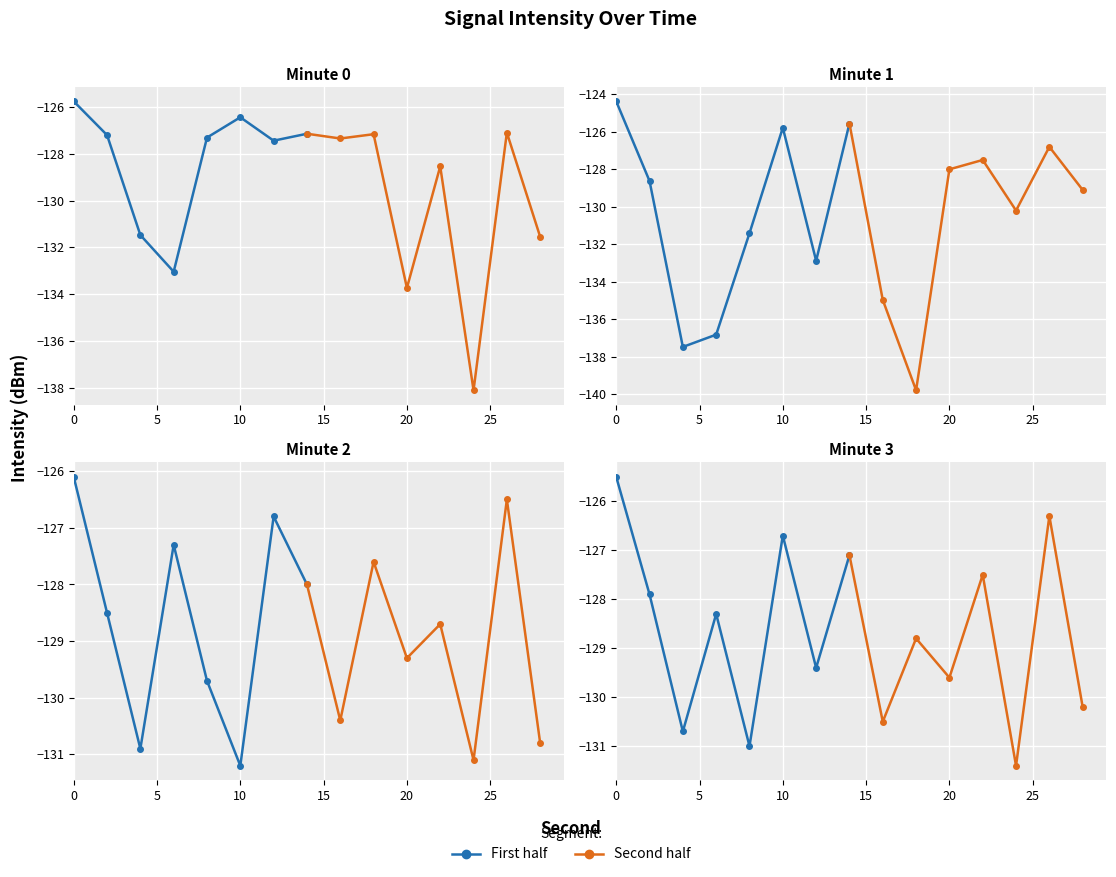

What is the difference between the highest and lowest values at 0?

1.6